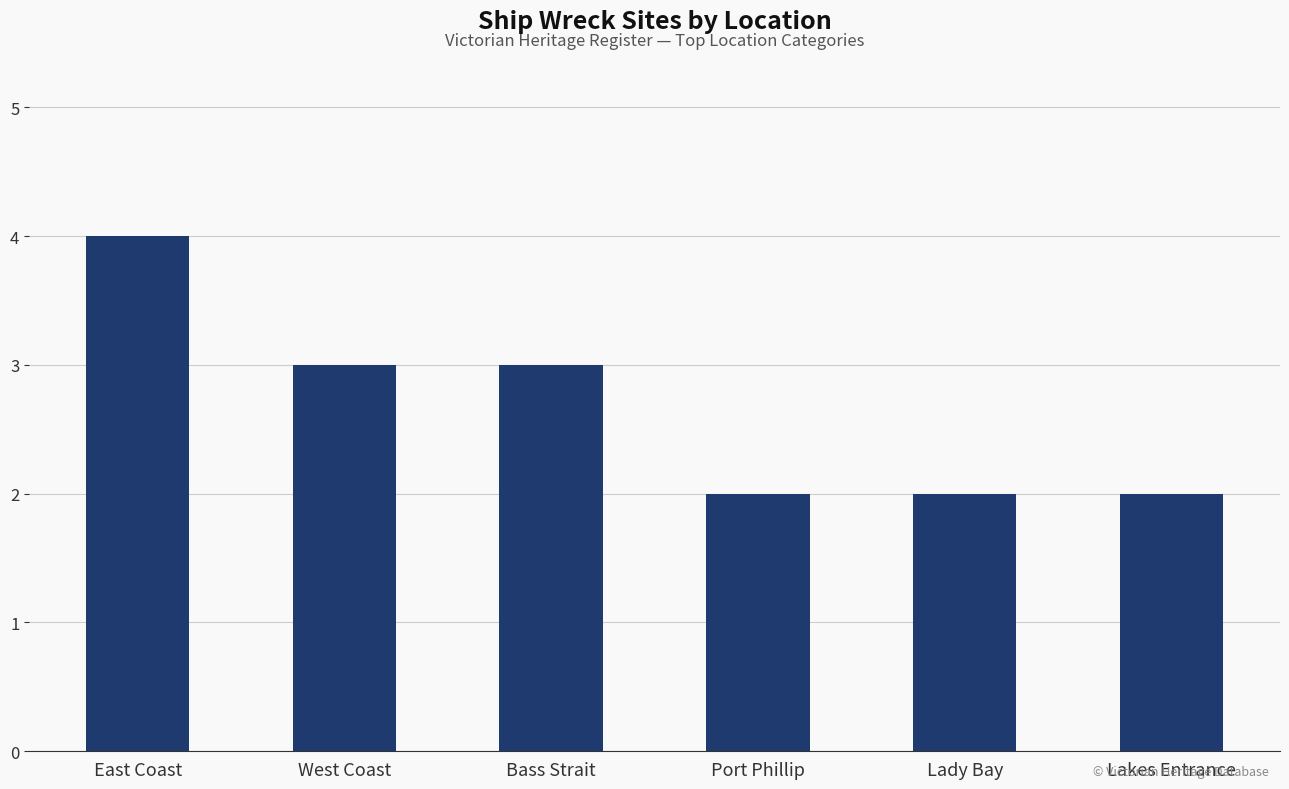

Does the chart contain stacked bars?

No